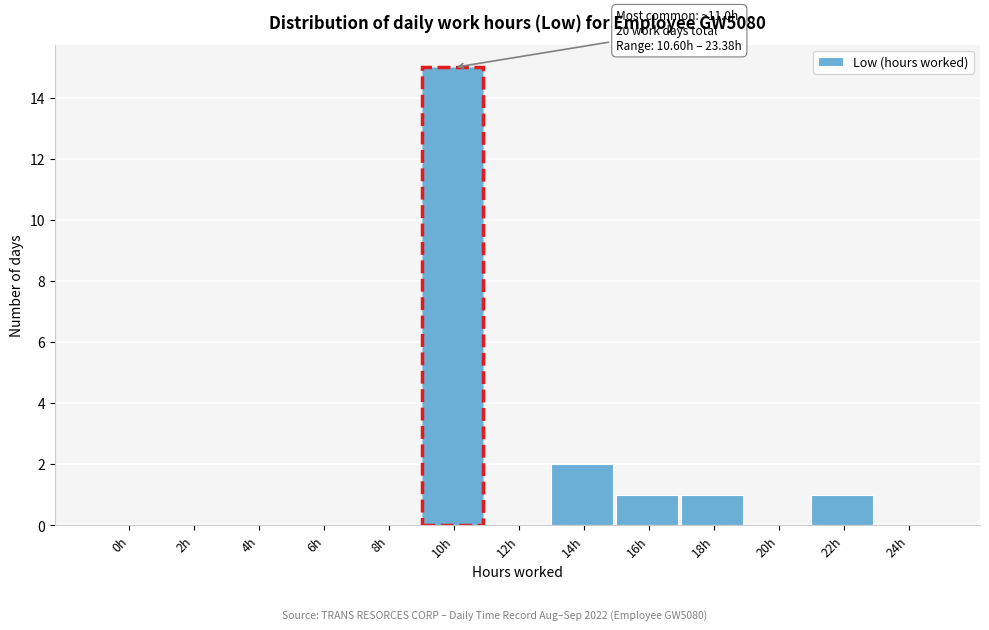

Reading left to right, what are all the values shown in this chart?

0h=0	2h=0	4h=0	6h=0	8h=0	10h=15	12h=0	14h=2	16h=1	18h=1	20h=0	22h=1	24h=0